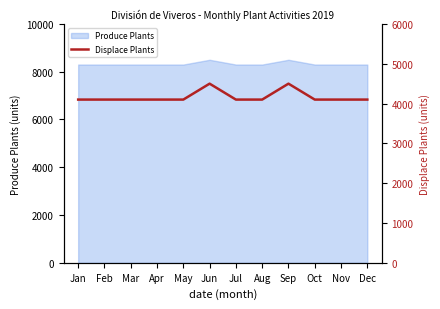

List the labels in order of value, largest first.

Jun, Sep, Jan, Feb, Mar, Apr, May, Jul, Aug, Oct, Nov, Dec